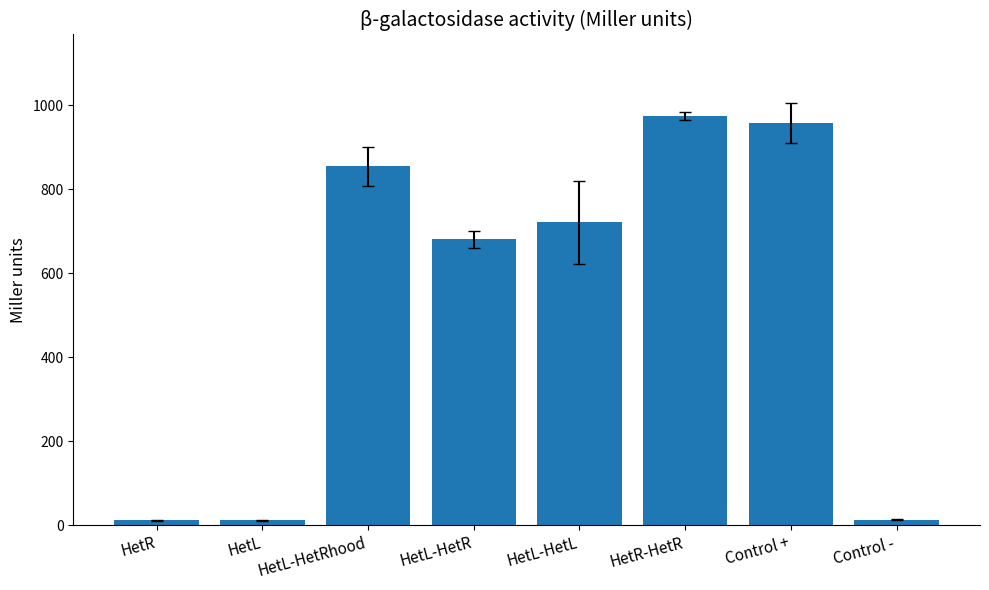

What is the change in value from HetL-HetR to HetL-HetL?

+41.1